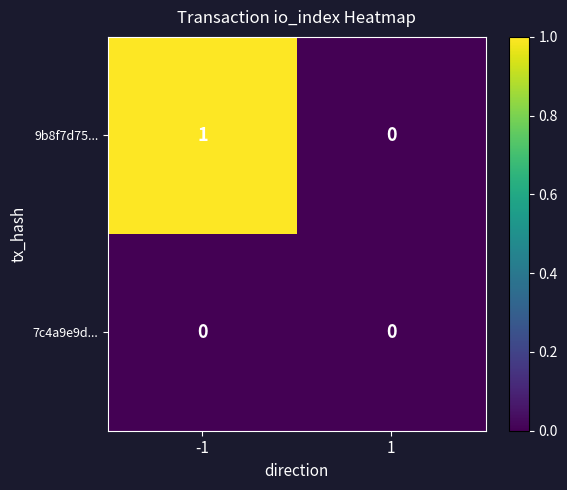

The 7c4a9e9d... series shows 0 at -1. True or false?

True